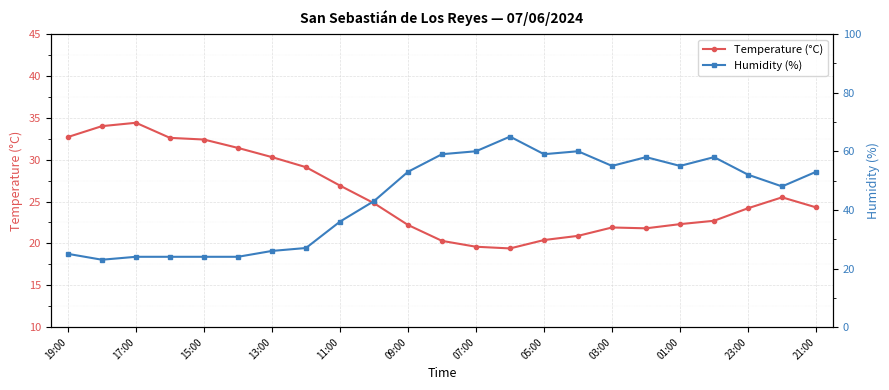

Is it true that Temperature (°C) equals 40.7 at 23:00?

False